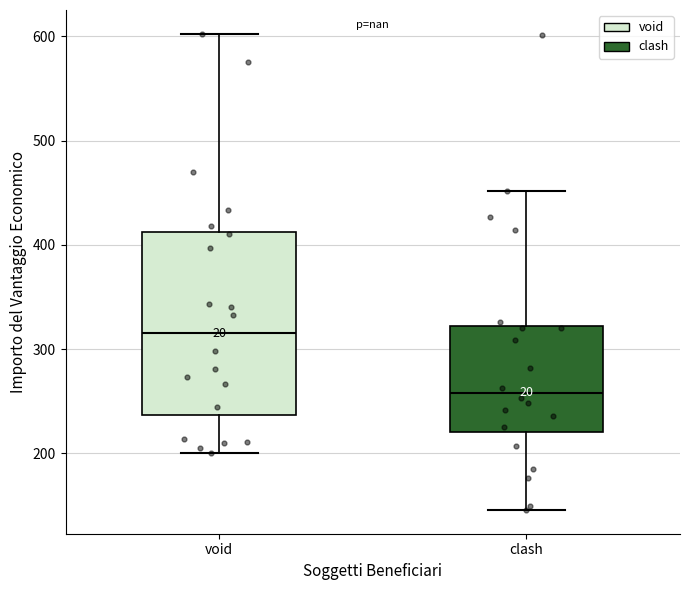

Where is the upper edge of the box for void on the y-axis? The values are not printed on the chart, so give them approximately, as read against the axis.

410